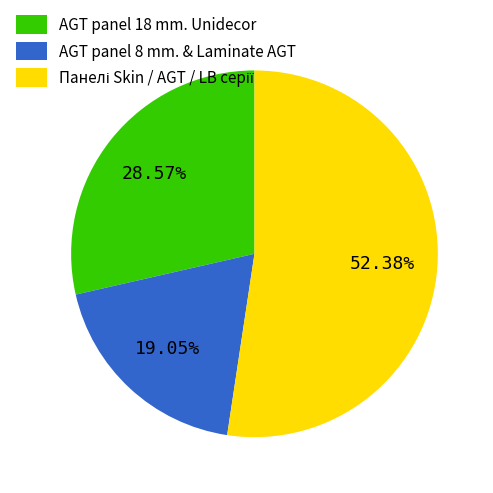

What is the ratio of the value at AGT panel 8 mm. & Laminate AGT to the value at AGT panel 18 mm. Unidecor?

0.7